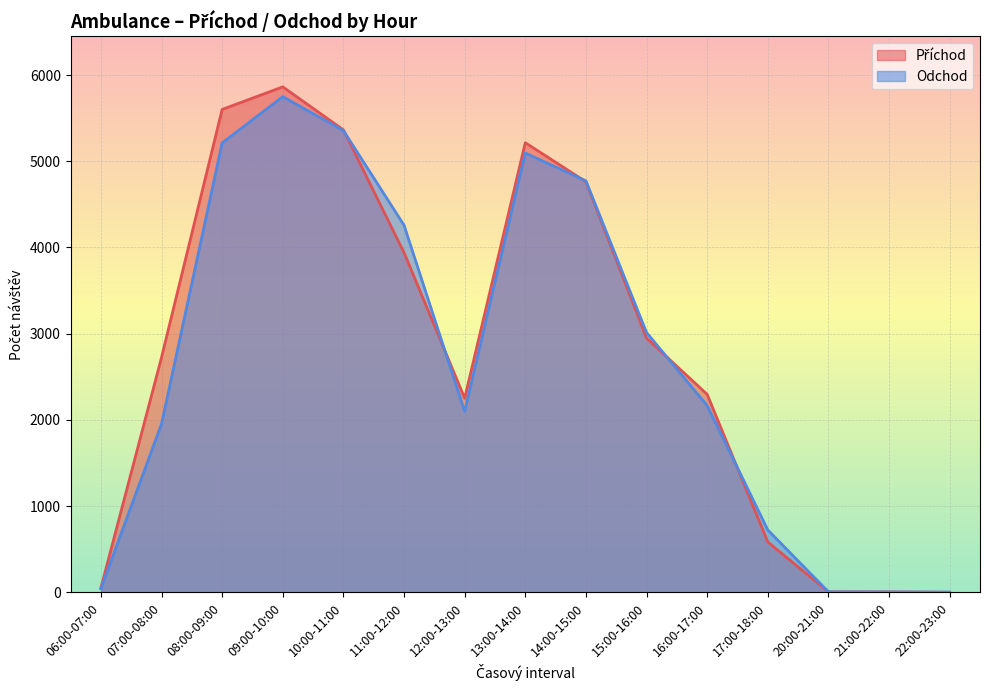

Reading left to right, list all the values displayed in this chart.

Příchod: 06:00-07:00=51	07:00-08:00=2725	08:00-09:00=5601	09:00-10:00=5863	10:00-11:00=5364	11:00-12:00=3940	12:00-13:00=2251	13:00-14:00=5215	14:00-15:00=4762	15:00-16:00=2948	16:00-17:00=2296	17:00-18:00=584	20:00-21:00=6	21:00-22:00=5	22:00-23:00=1
Odchod: 06:00-07:00=43	07:00-08:00=1953	08:00-09:00=5213	09:00-10:00=5749	10:00-11:00=5356	11:00-12:00=4258	12:00-13:00=2098	13:00-14:00=5095	14:00-15:00=4773	15:00-16:00=3013	16:00-17:00=2166	17:00-18:00=723	20:00-21:00=6	21:00-22:00=4	22:00-23:00=2